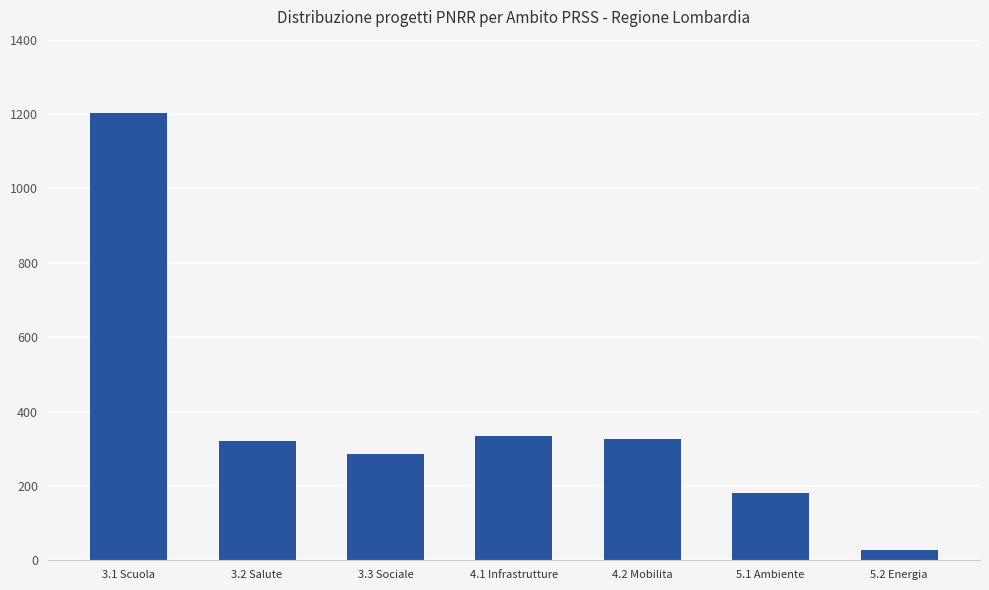

What is the sum of the values at 3.1 Scuola and 3.2 Salute?

1523